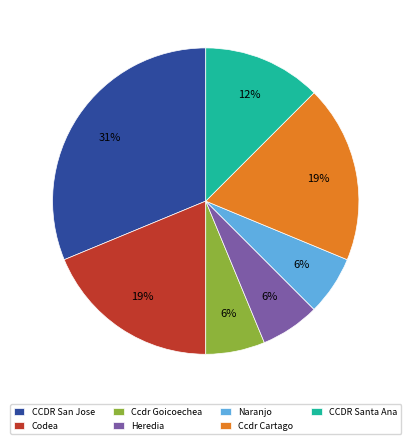

Does Heredia represent more than half of the total?

No